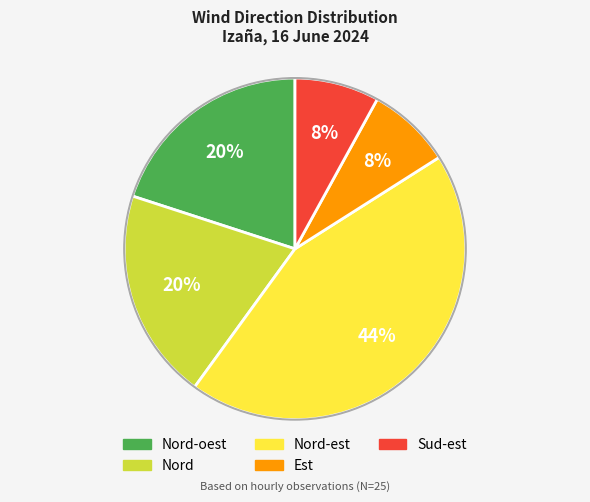

To the nearest percent, what is the difference between the largest and smallest slice percentages?

36%